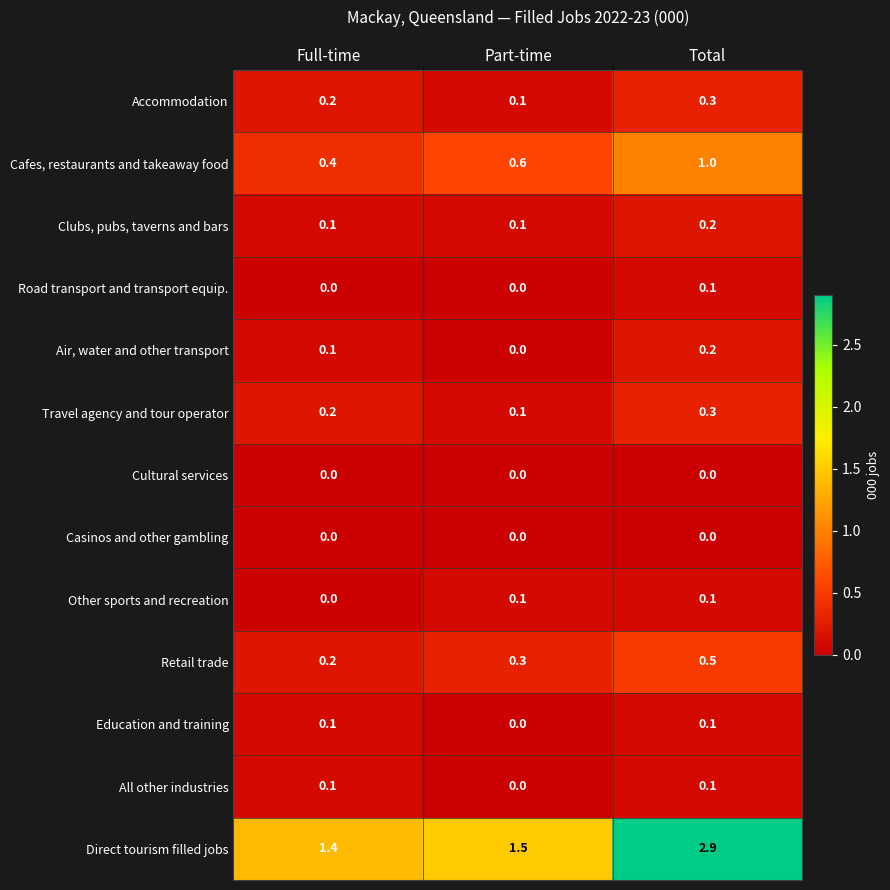

Which label corresponds to the largest value in the chart?

Total